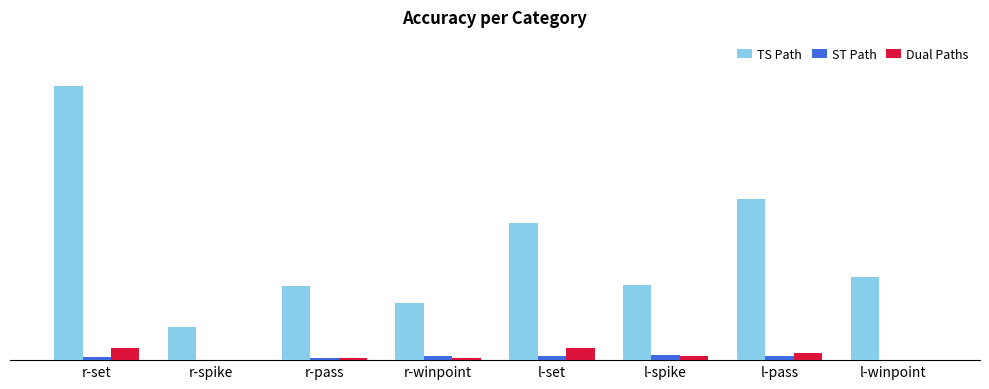

What are all the series names shown in the legend?

TS Path, ST Path, Dual Paths